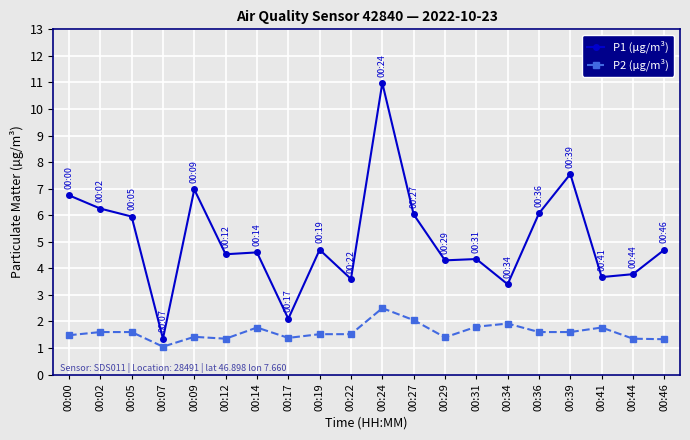

In P1 (µg/m³), how many points are higher than both neighbors (excluding endpoints)?

6